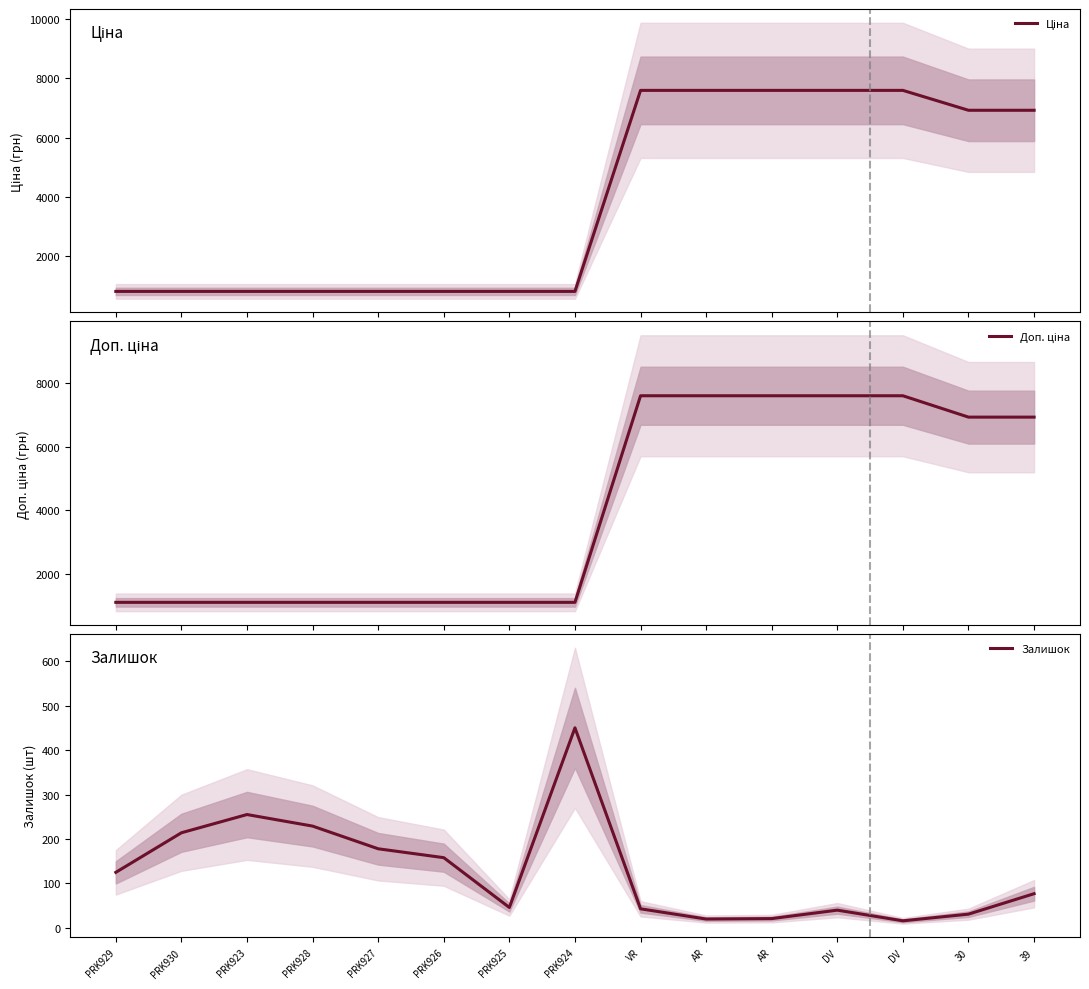

Which category has the highest value across all series?

VR